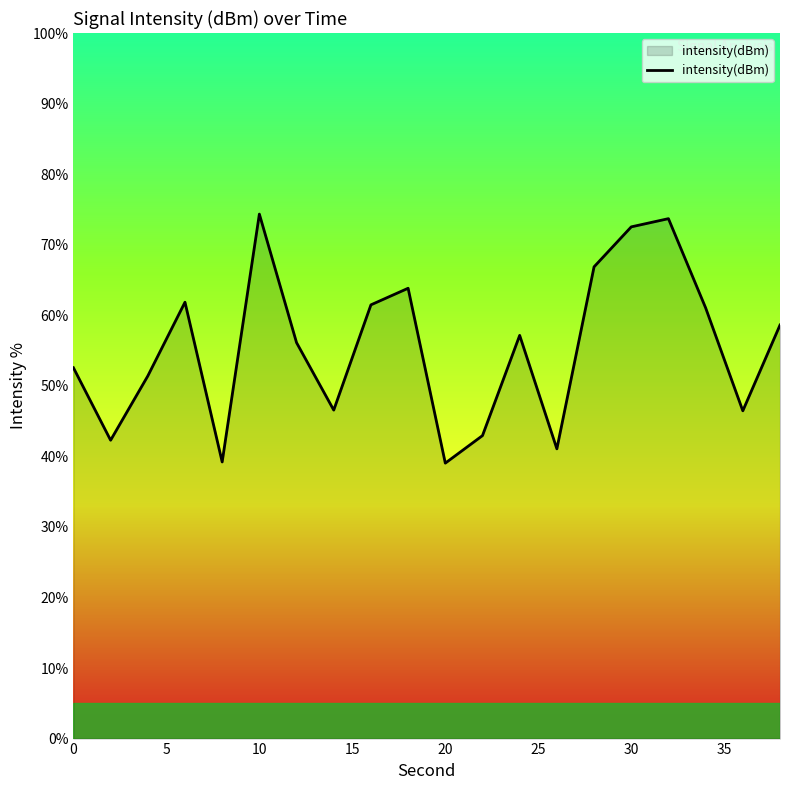

What is the greatest value displayed?

74.3